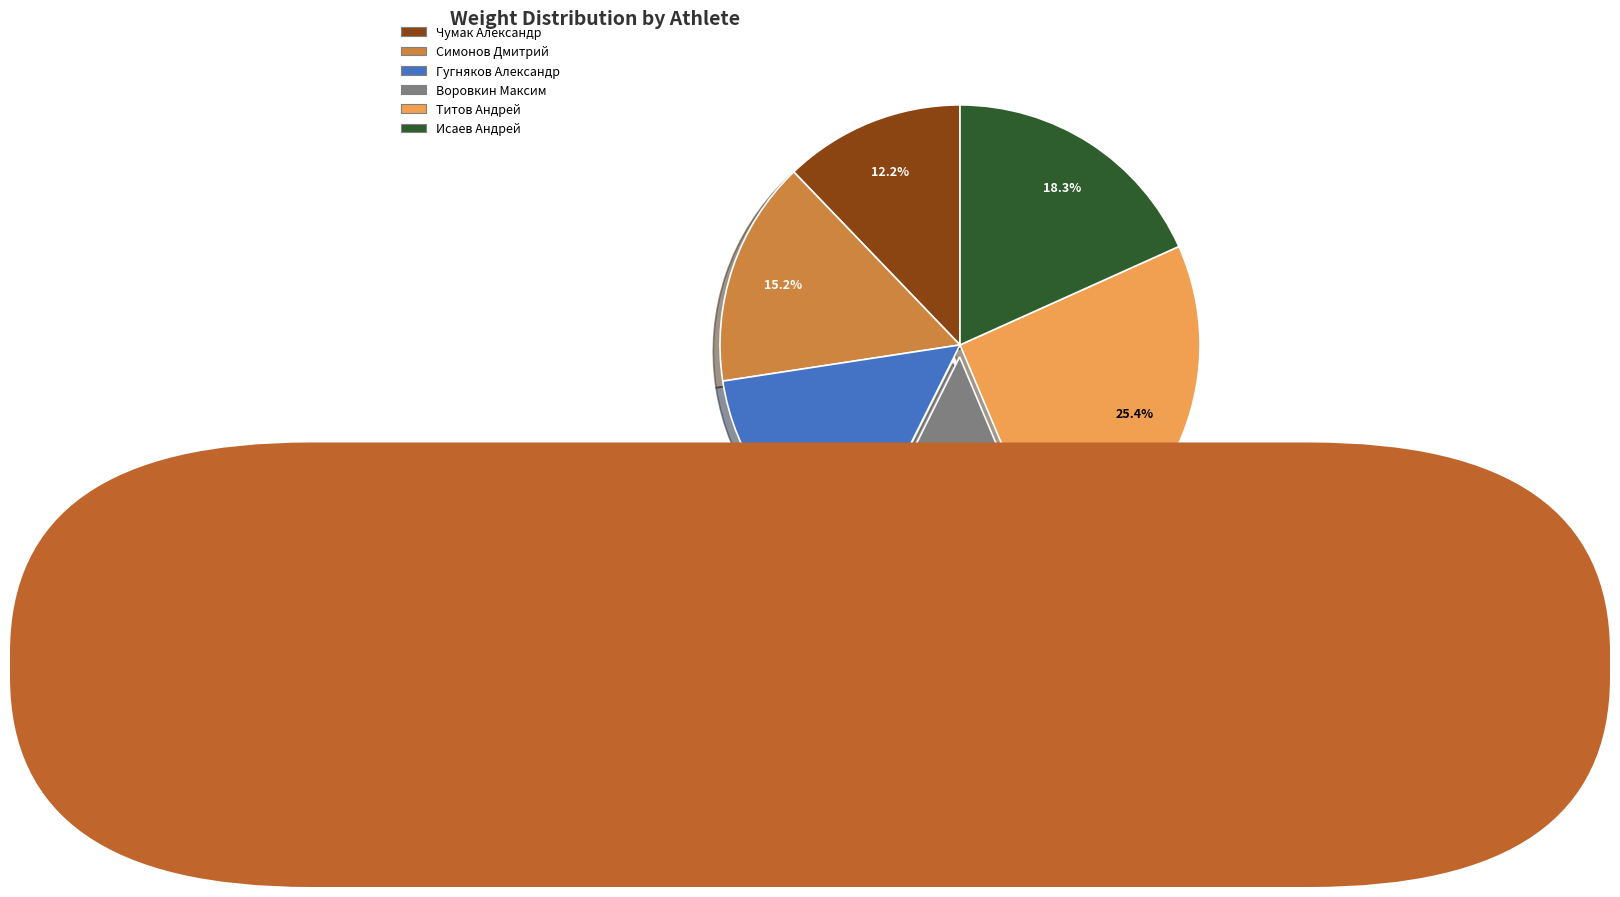

To the nearest percent, what is the difference between the largest and smallest slice percentages?

13%